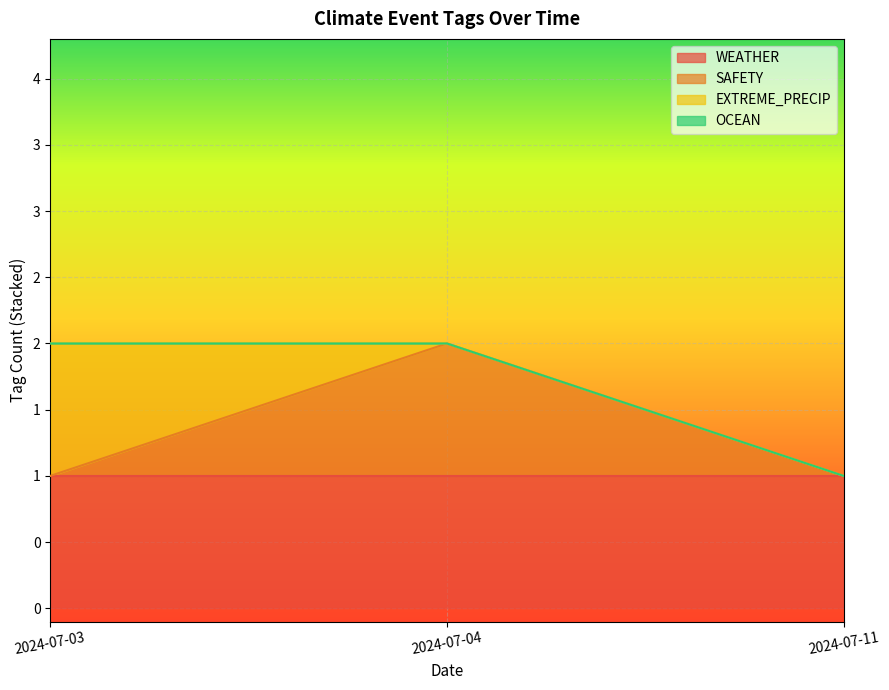

The SAFETY series shows 1 at 2024-07-04. True or false?

False